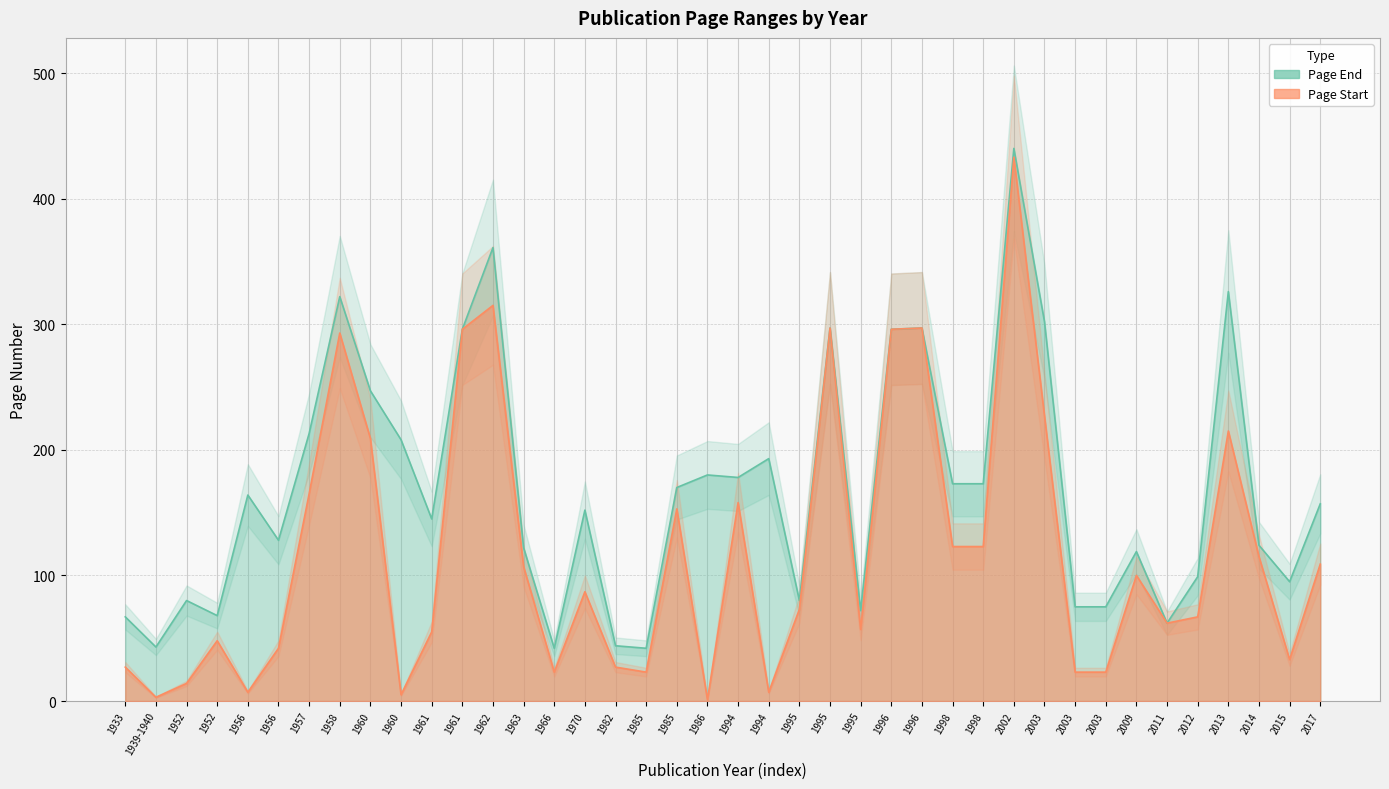

What is the difference between the second highest and minimum values?

314